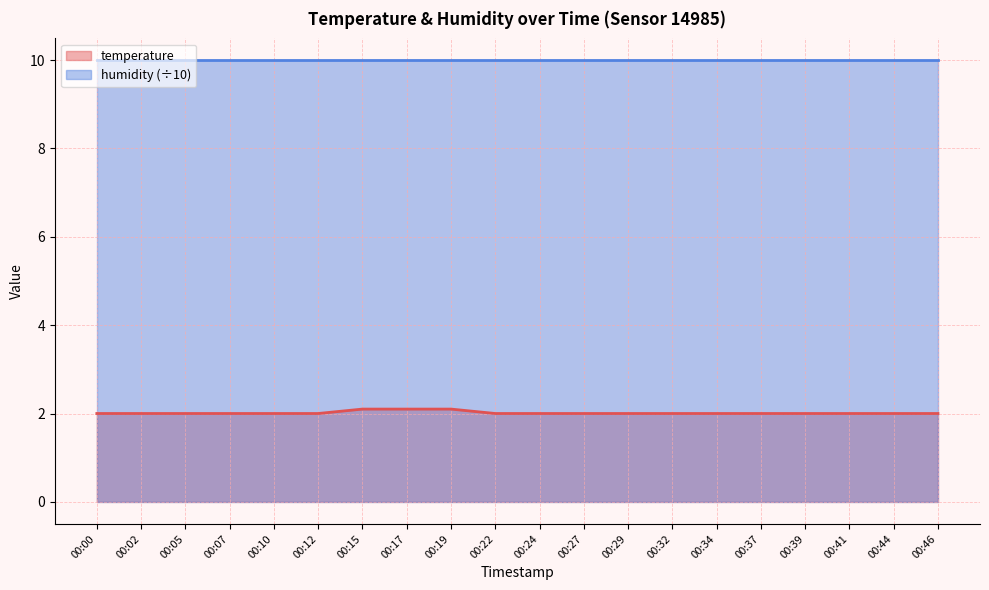

At which category does the chart reach its minimum across all series?

00:00